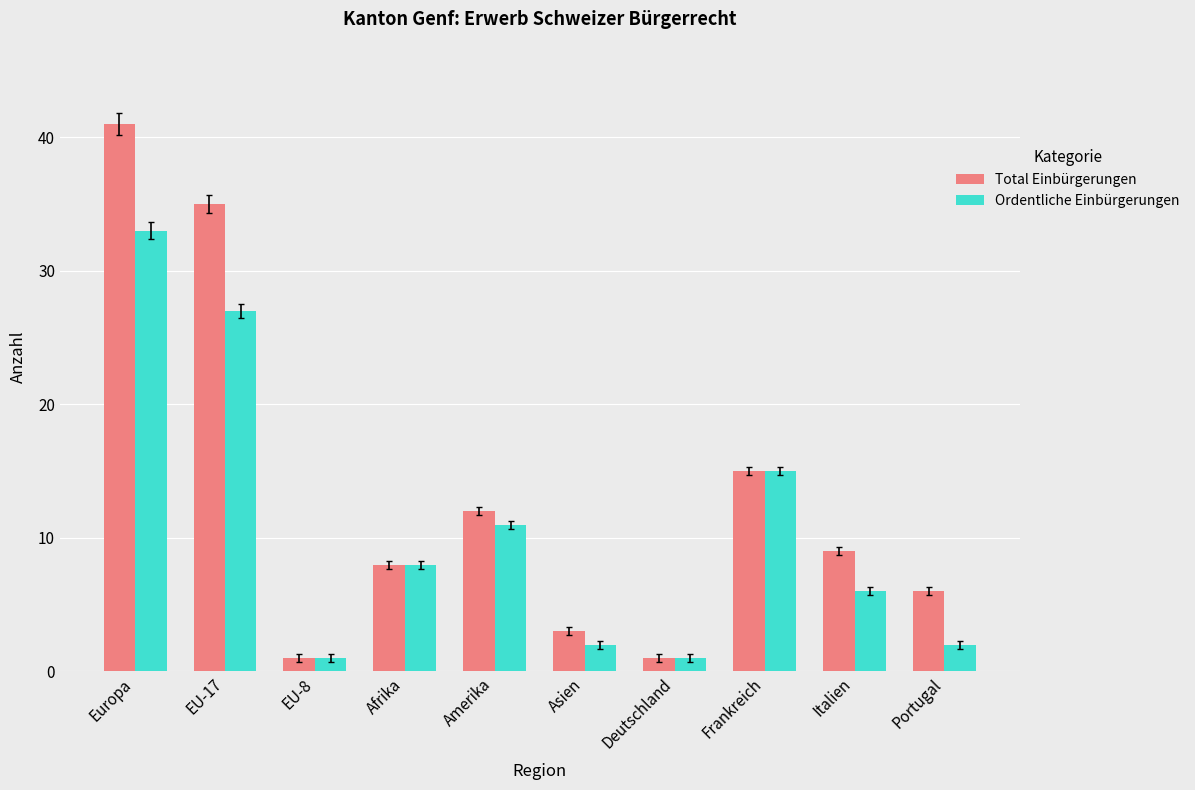

What is the sum of the Total Einbürgerungen values at Amerika and EU-17?

47